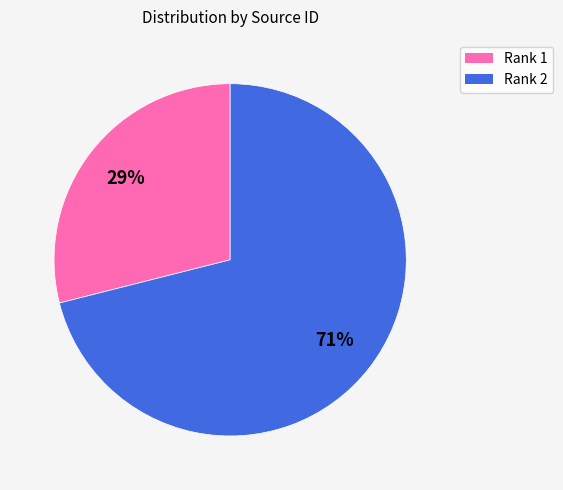

Which category accounts for the majority?

Rank 2